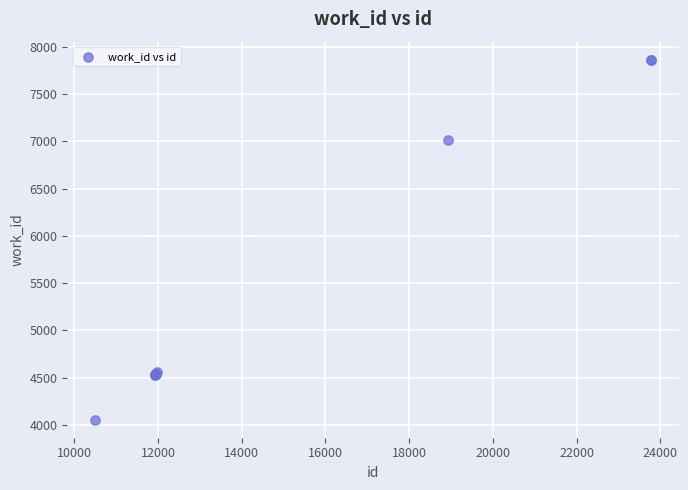

What Y value in the scatter plot is closest to 5959?

7019